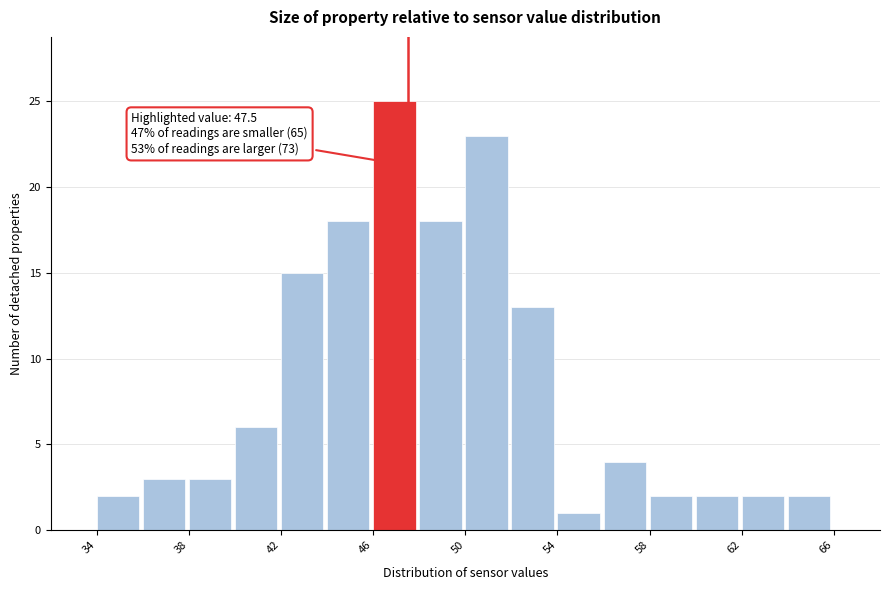

Over which range of the x-axis is the bar tallest?

46 to 48